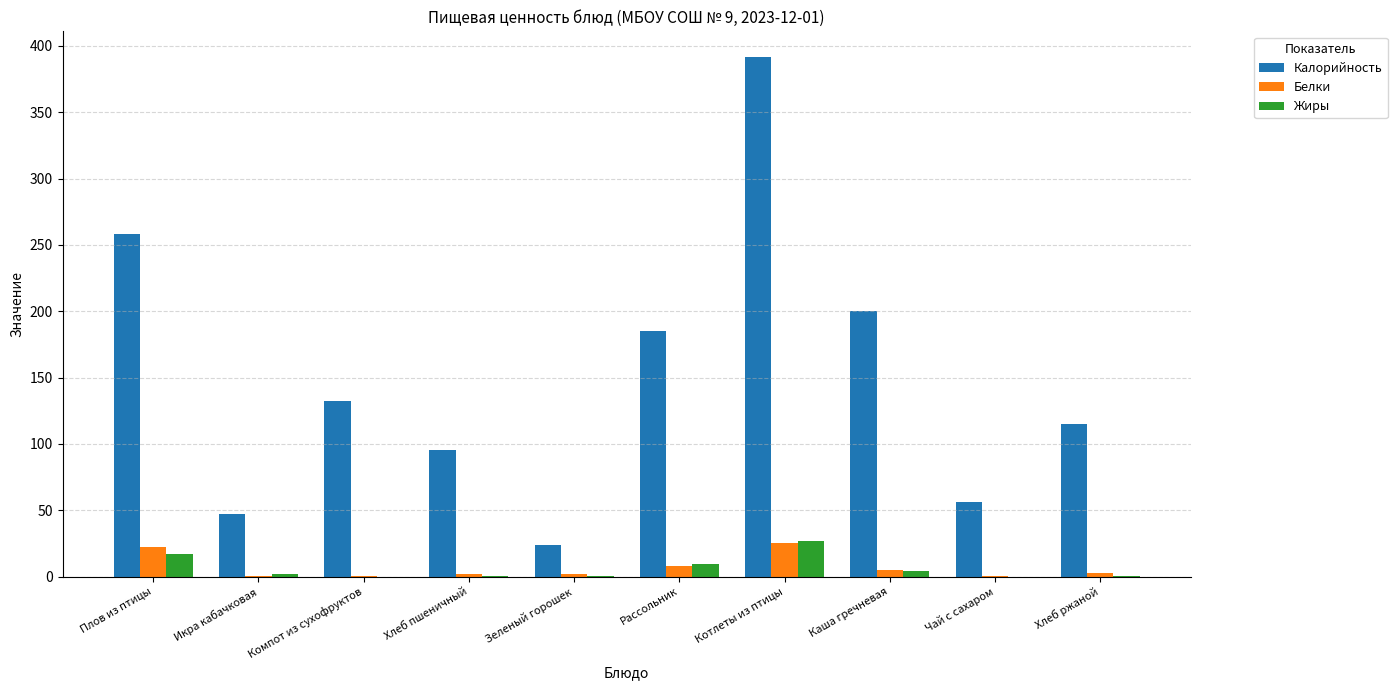

Count the number of data series in this chart.

3